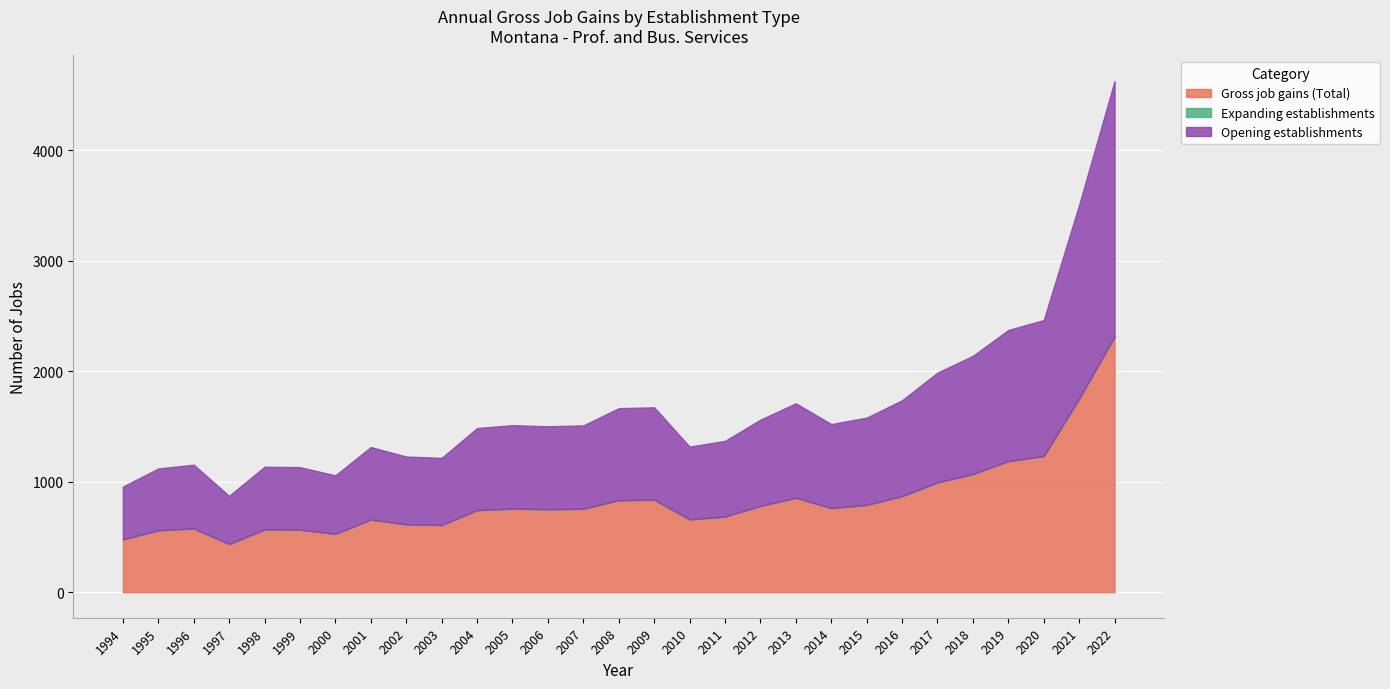

Which has a higher value, 2013 or 2010?

2013